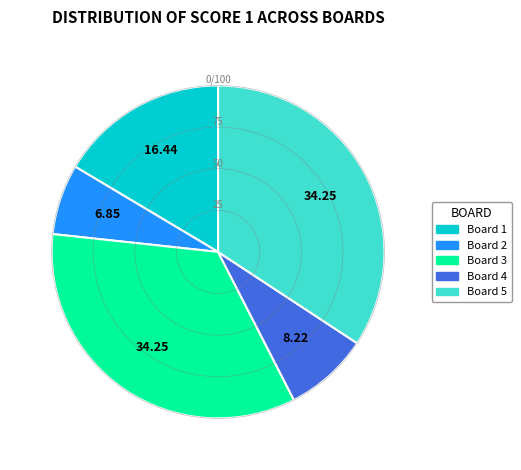

Does Board 3 represent more than half of the total?

No